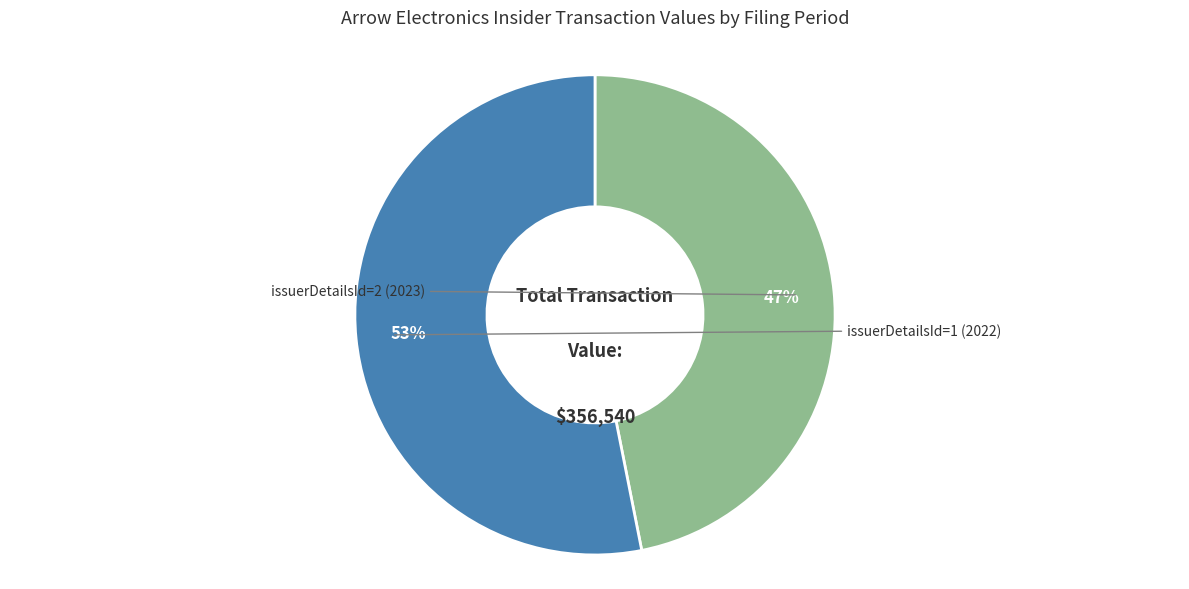

Does any single category account for the majority?

Yes